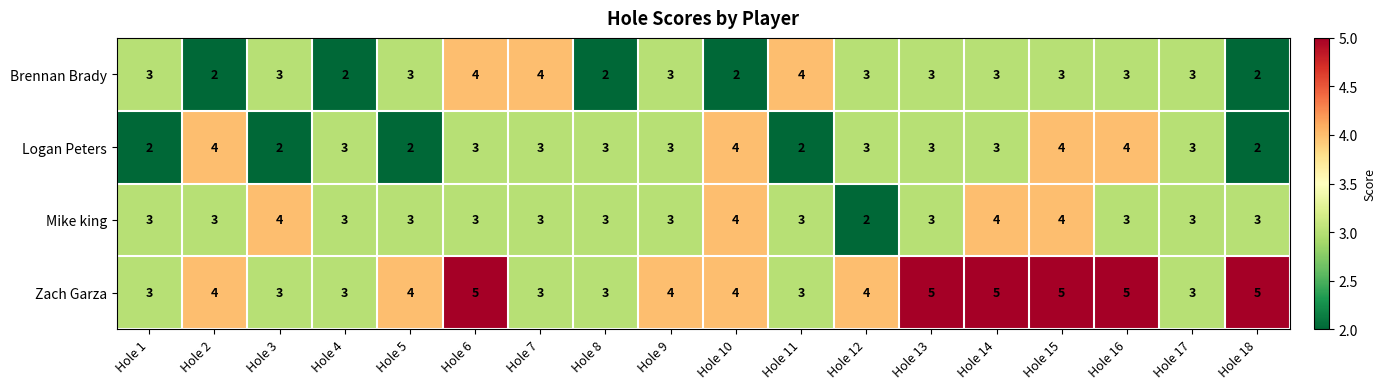

Count the number of data series in this chart.

4